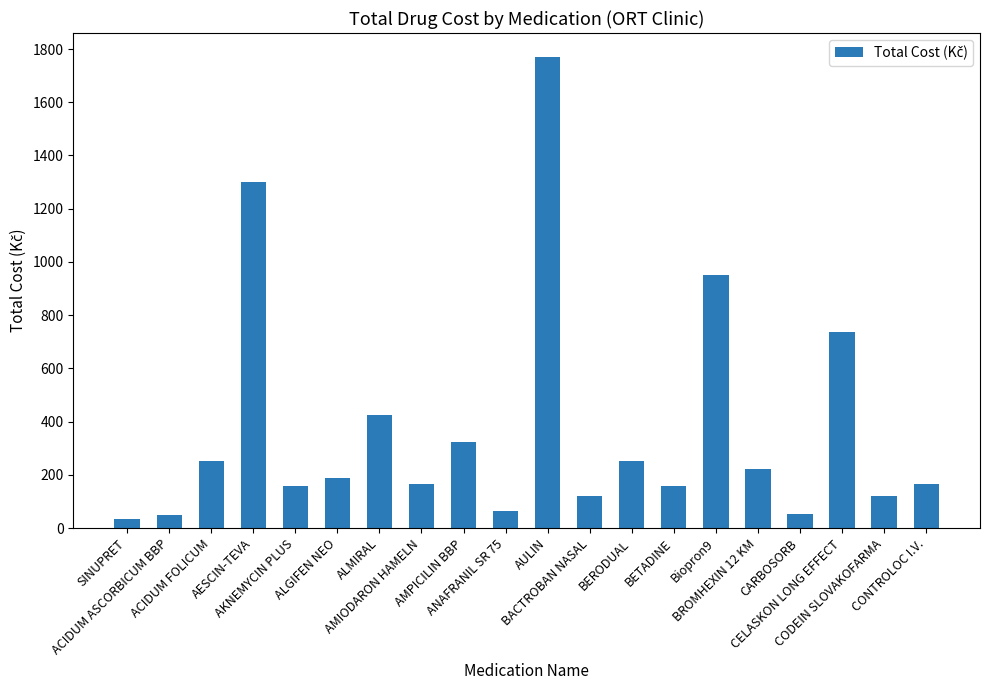

What is the average value?

375.3